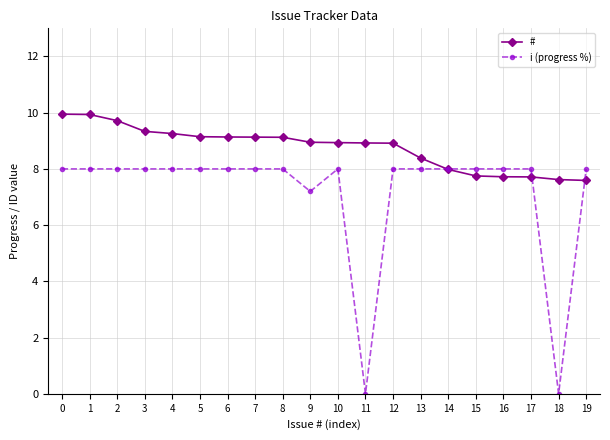

How many distinct data groups are displayed?

2